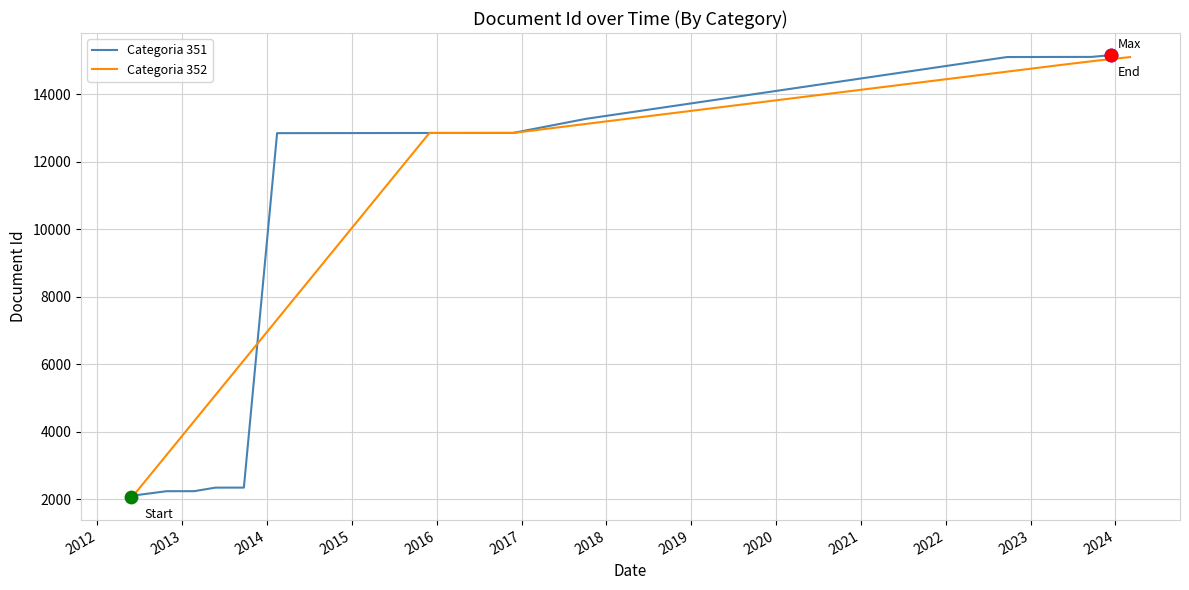

At how many categories does at least one series exceed 9068?

21